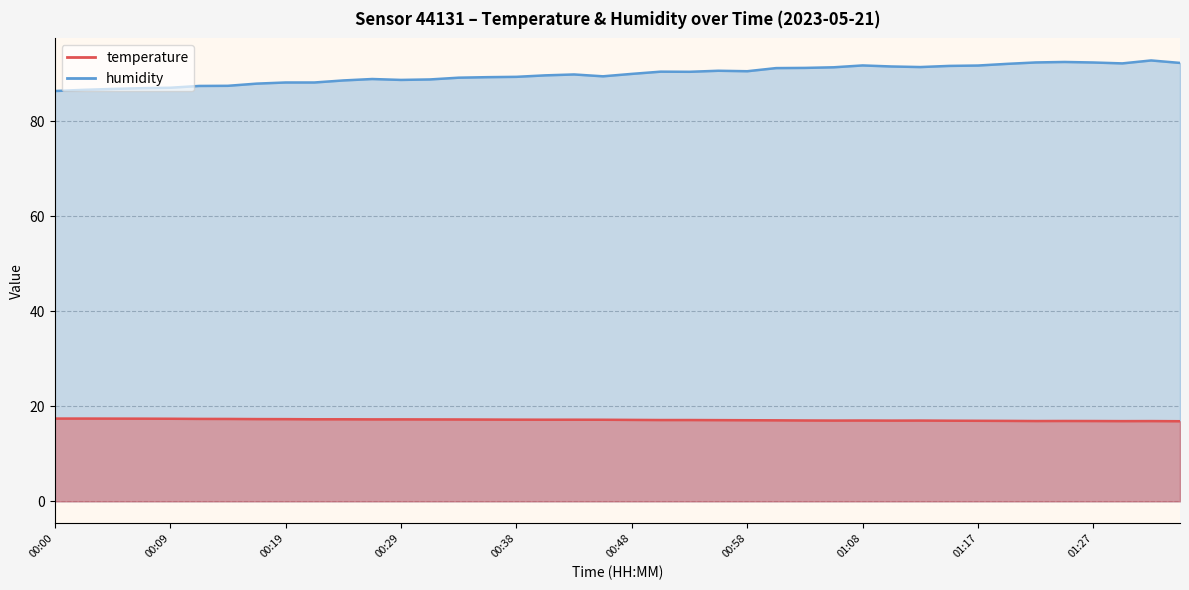

True or false: temperature has more than 1 interior local peaks.

True